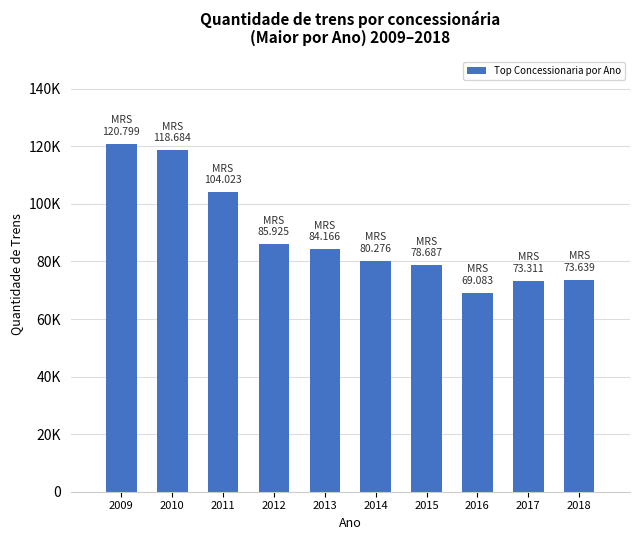

Where is the data nearest to the value 94941?

2012